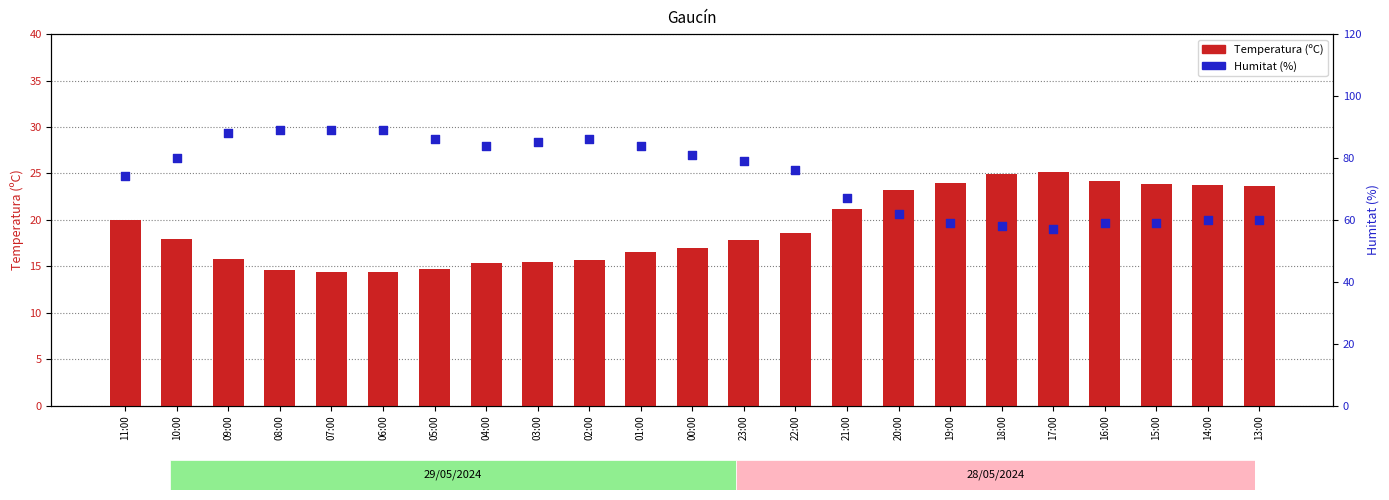

Is the value of Temperatura (ºC) at 17:00 greater than the value of Humitat (%) at 03:00?

No